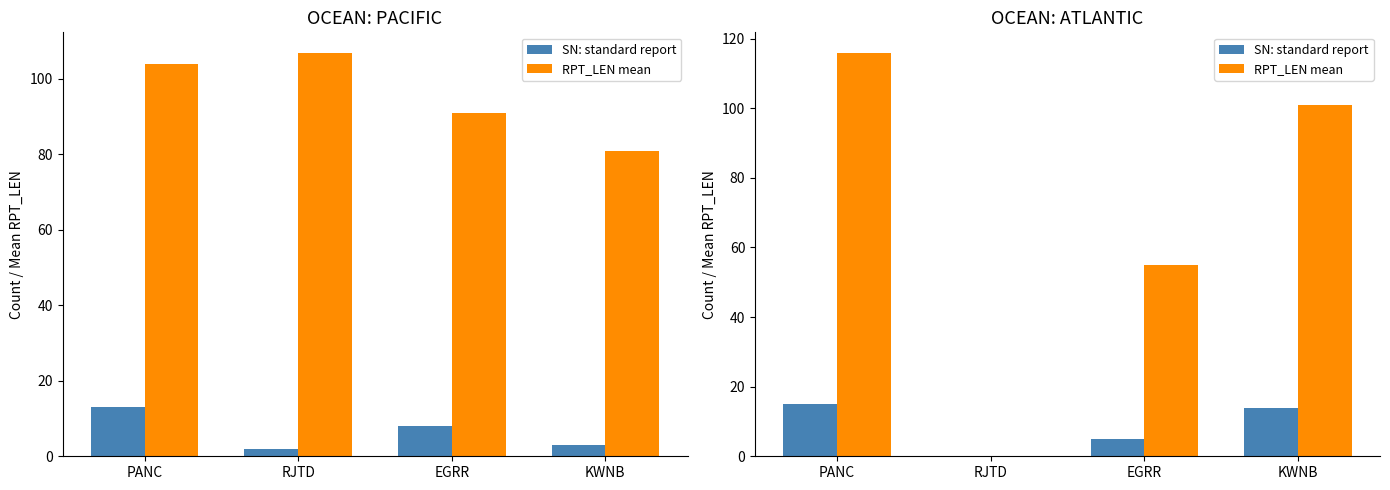

At which category does the chart reach its peak across all series?

PANC